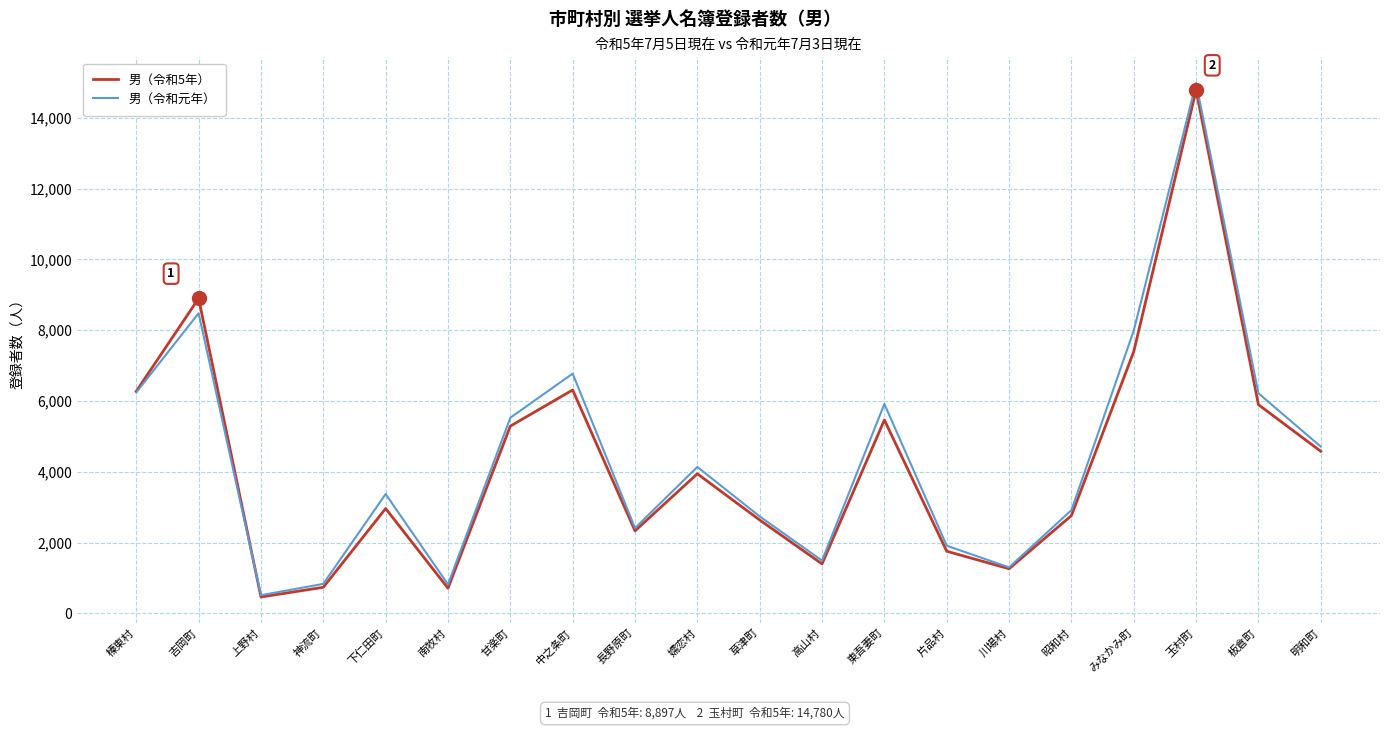

What is the difference between the highest and lowest values at 上野村?

50